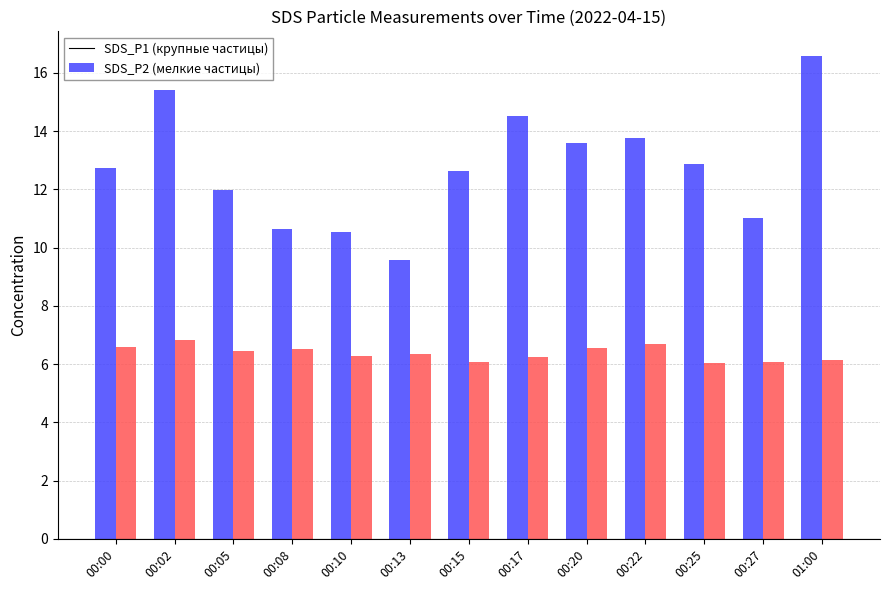

What is the total value across all series at 00:27?

17.1